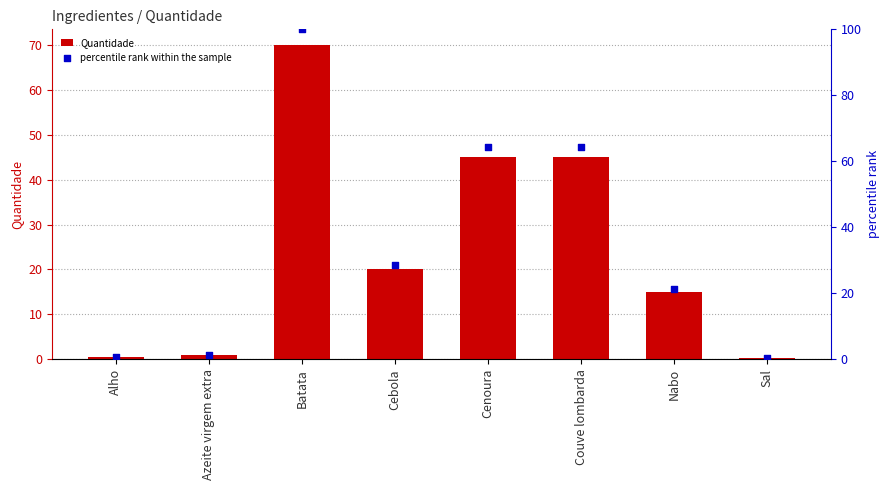

Which series contains the lowest Y value?

Quantidade